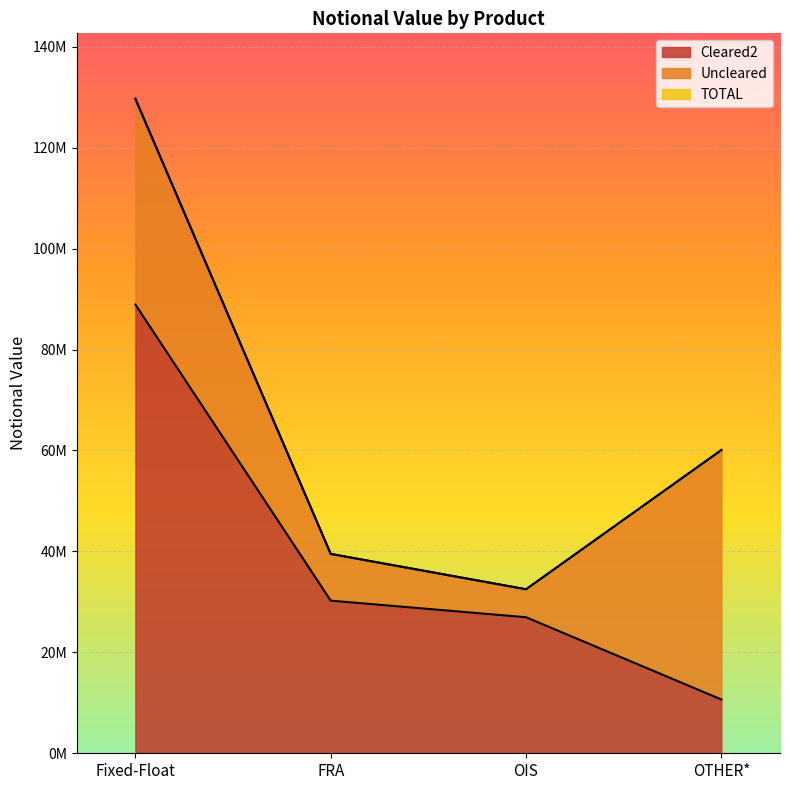

Reading left to right, extract all data points from this chart.

Cleared2: 88919201	30242040	26951832	10654320
TOTAL: 129676405	39497710	32491702	60080978